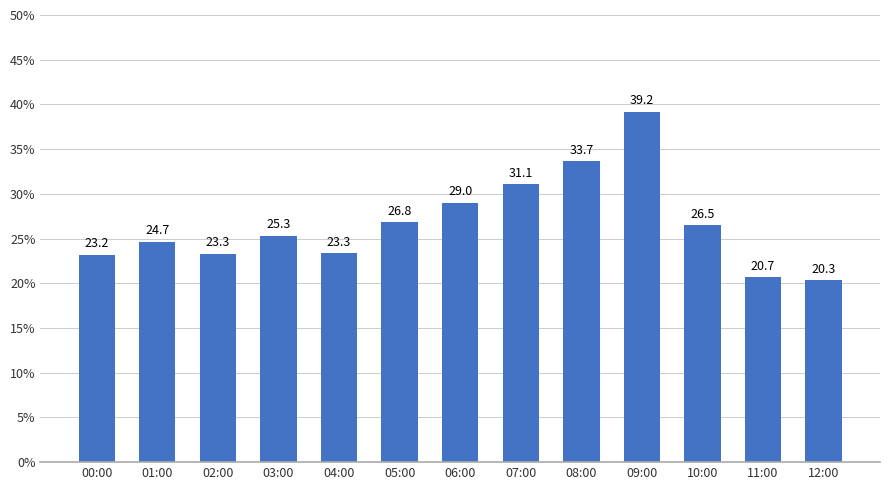

What is the maximum value shown in the chart?

39.2